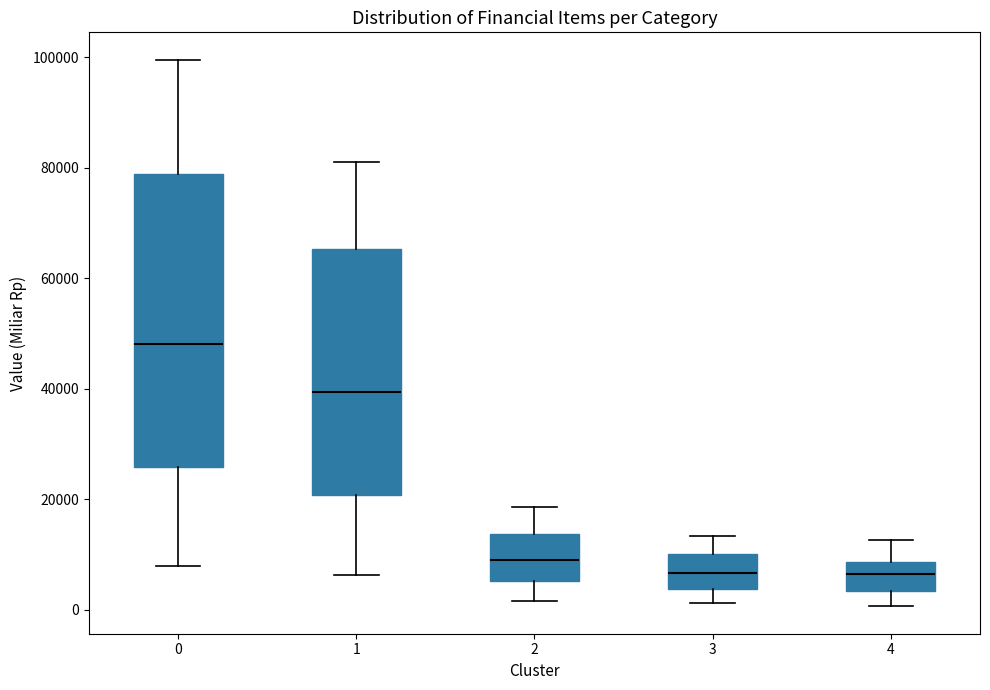

Where does the upper whisker of the box at x = 2 end on the y-axis? The values are not printed on the chart, so give them approximately, as read against the axis.

18000